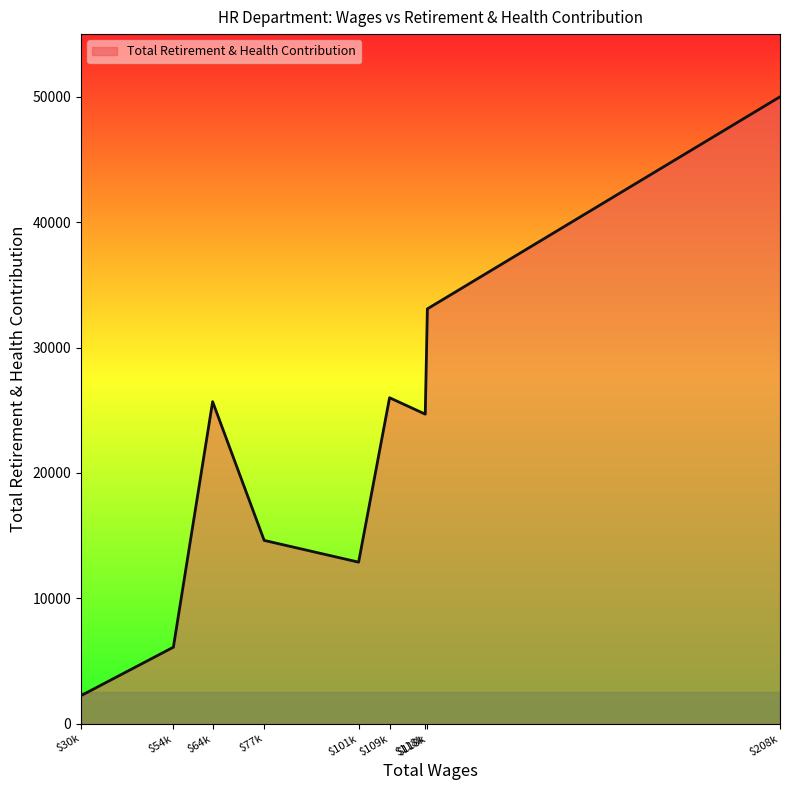

How many series are shown in this chart?

1